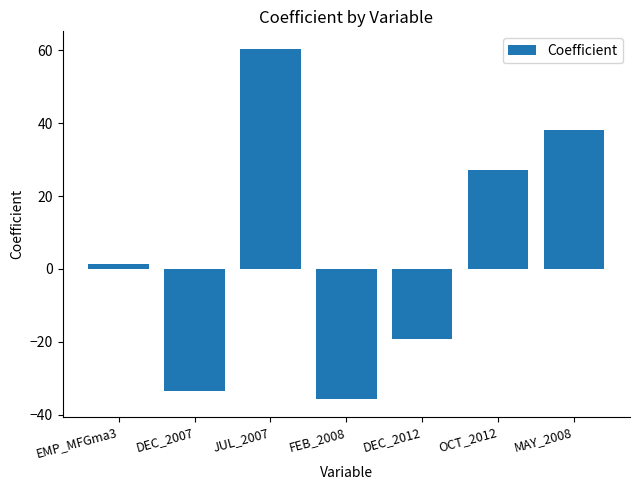

Reading left to right, extract all data points from this chart.

1.3	-33.5	60.4	-35.7	-19.1	27.1	38.0